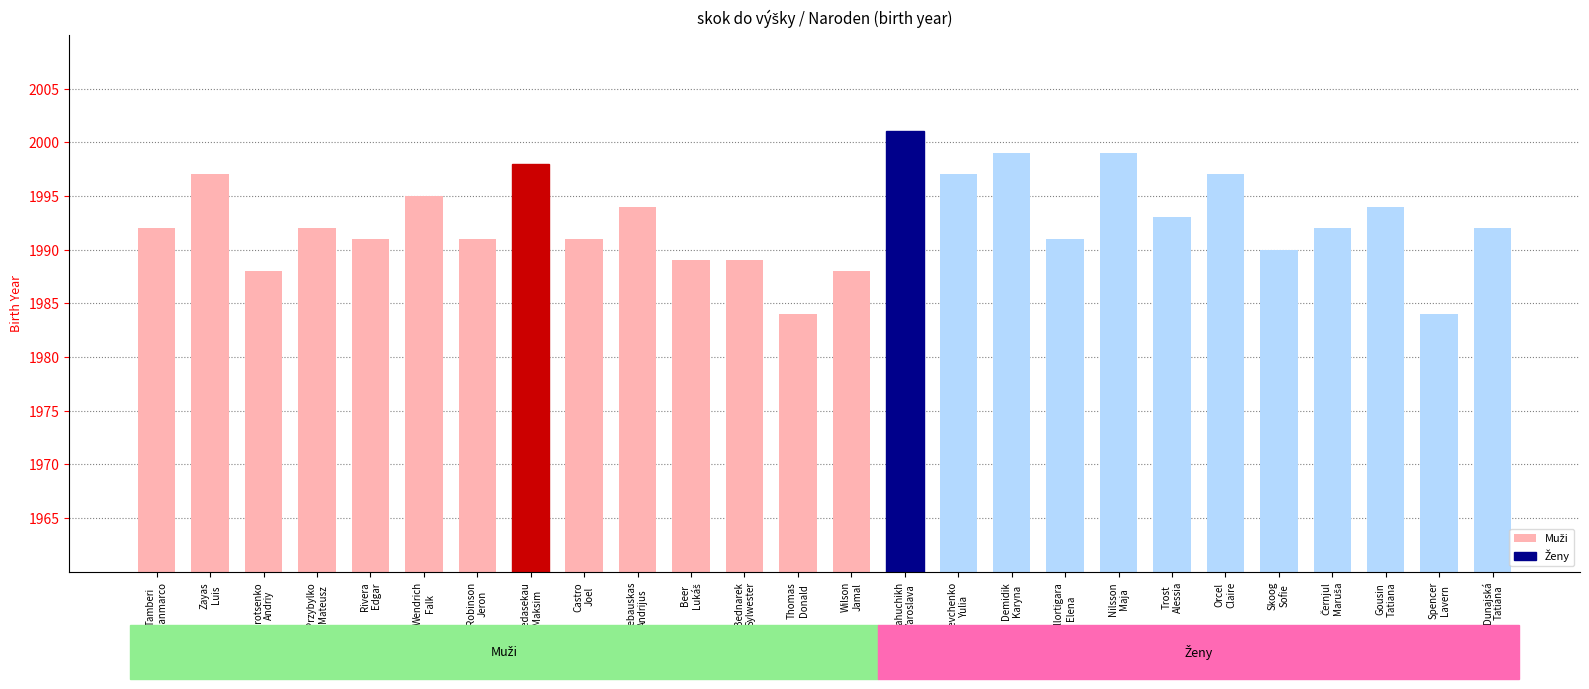

What is the label of the 9th bar from the left?

Castro
Joel